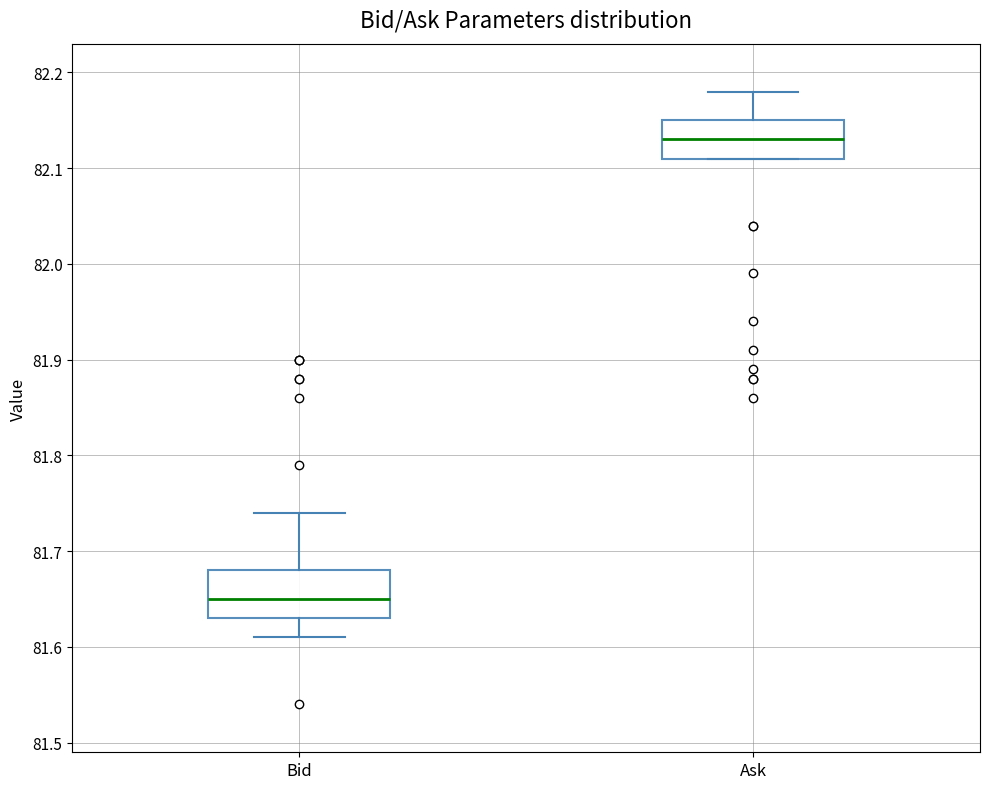

Where does the median line of the box for Bid sit on the y-axis? The values are not printed on the chart, so give them approximately, as read against the axis.

81.65